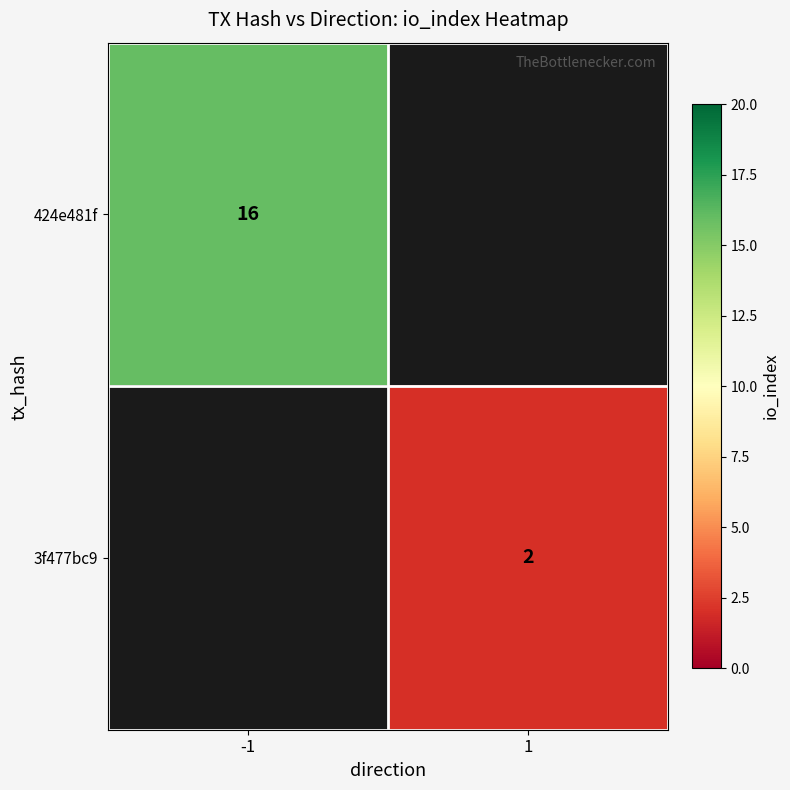

True or false: 3f477bc9 has a value of 2 at 1.

True